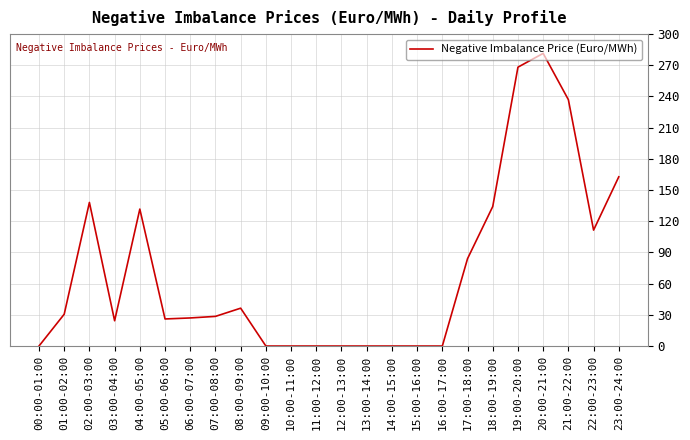

Is this an area chart (filled region under the line)?

No